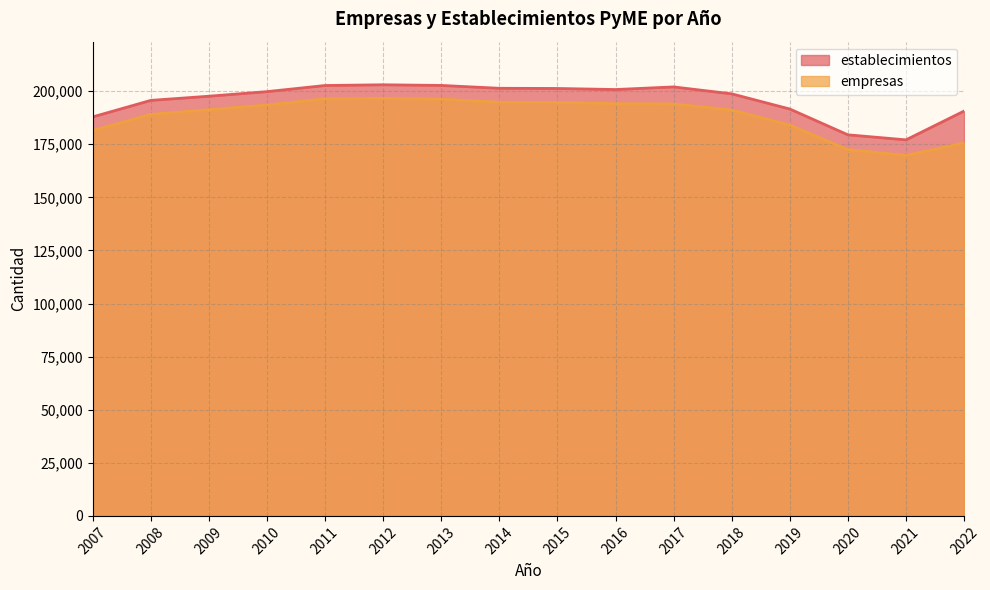

Where is the first local maximum for empresas?

2012